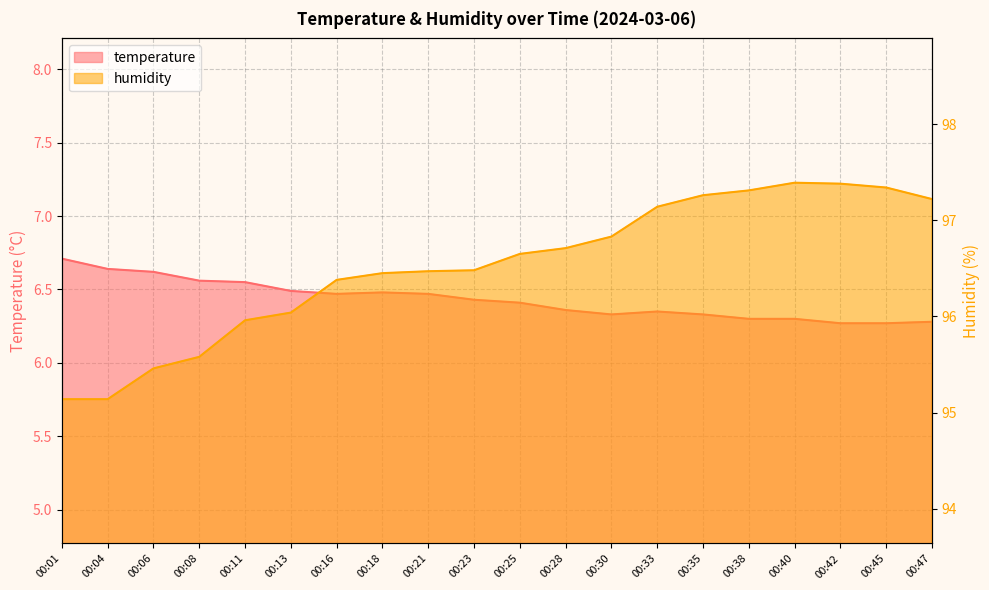

What is the difference between the maximum and minimum values in the humidity series?

2.2